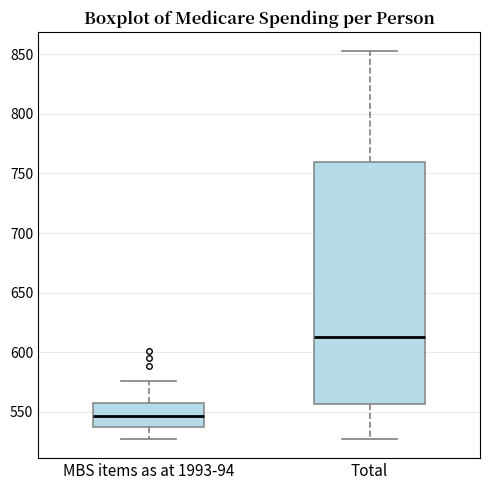

Which box's median line is the highest?

Total